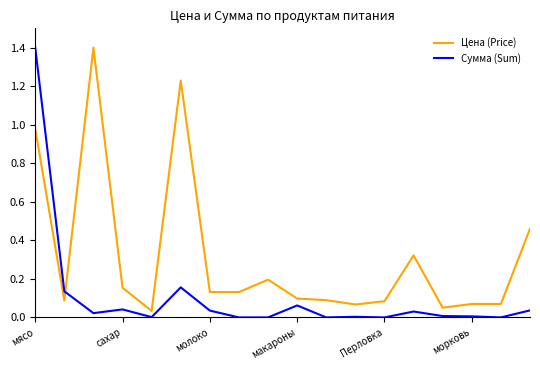

What is the greatest value displayed?

1.4